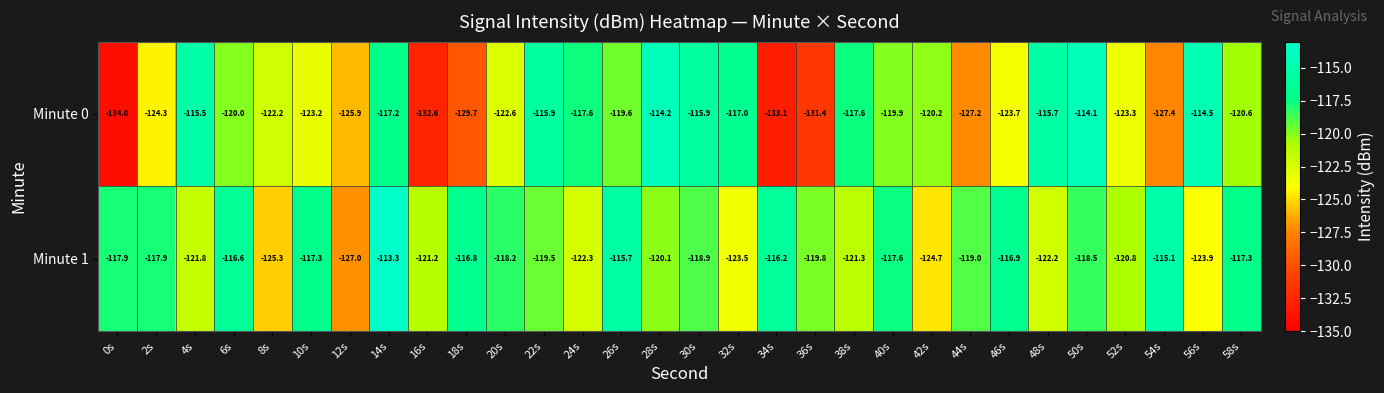

At which label is Minute 1 closest to -120?

28s